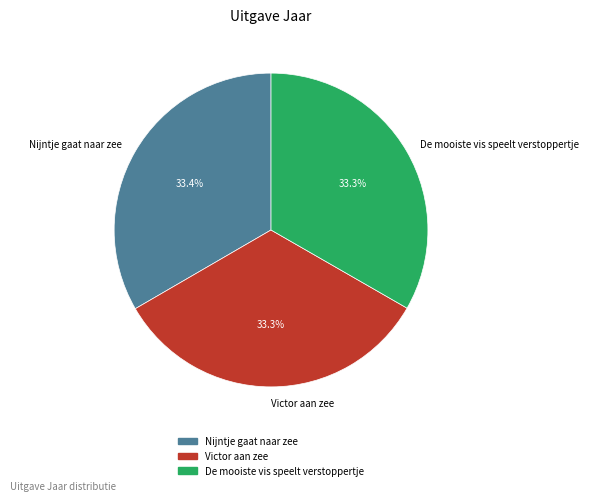

What is the ratio of the value at Nijntje gaat naar zee to the value at Victor aan zee?

1.0